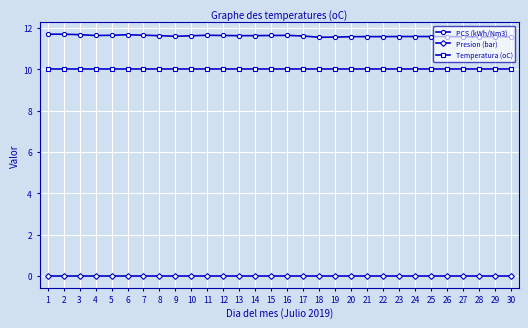

Rank the series by their maximum value, from highest to lowest.

PCS (kWh/Nm3), Temperatura (oC), Presion (bar)